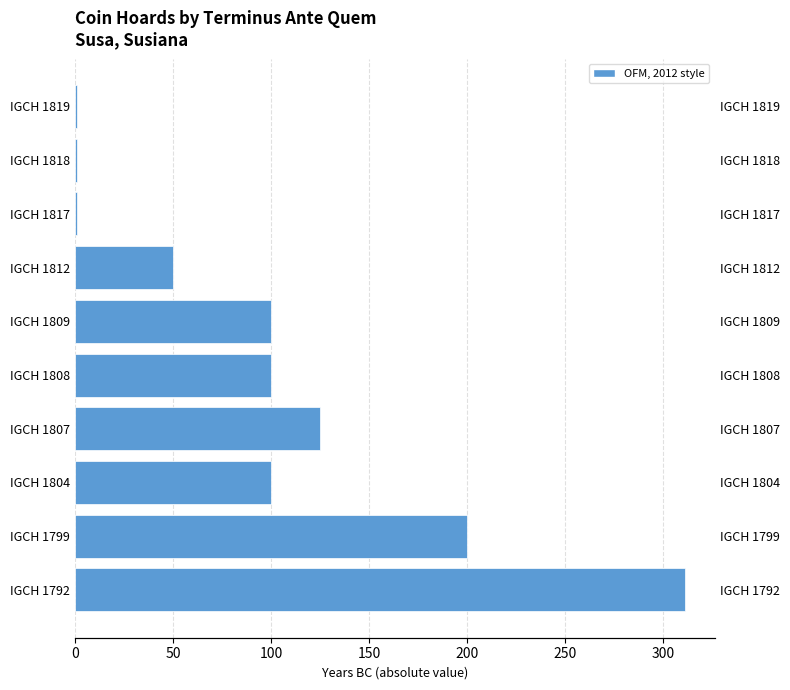

Reading left to right, list all the values displayed in this chart.

311	200	100	125	100	100	50	1	1	1